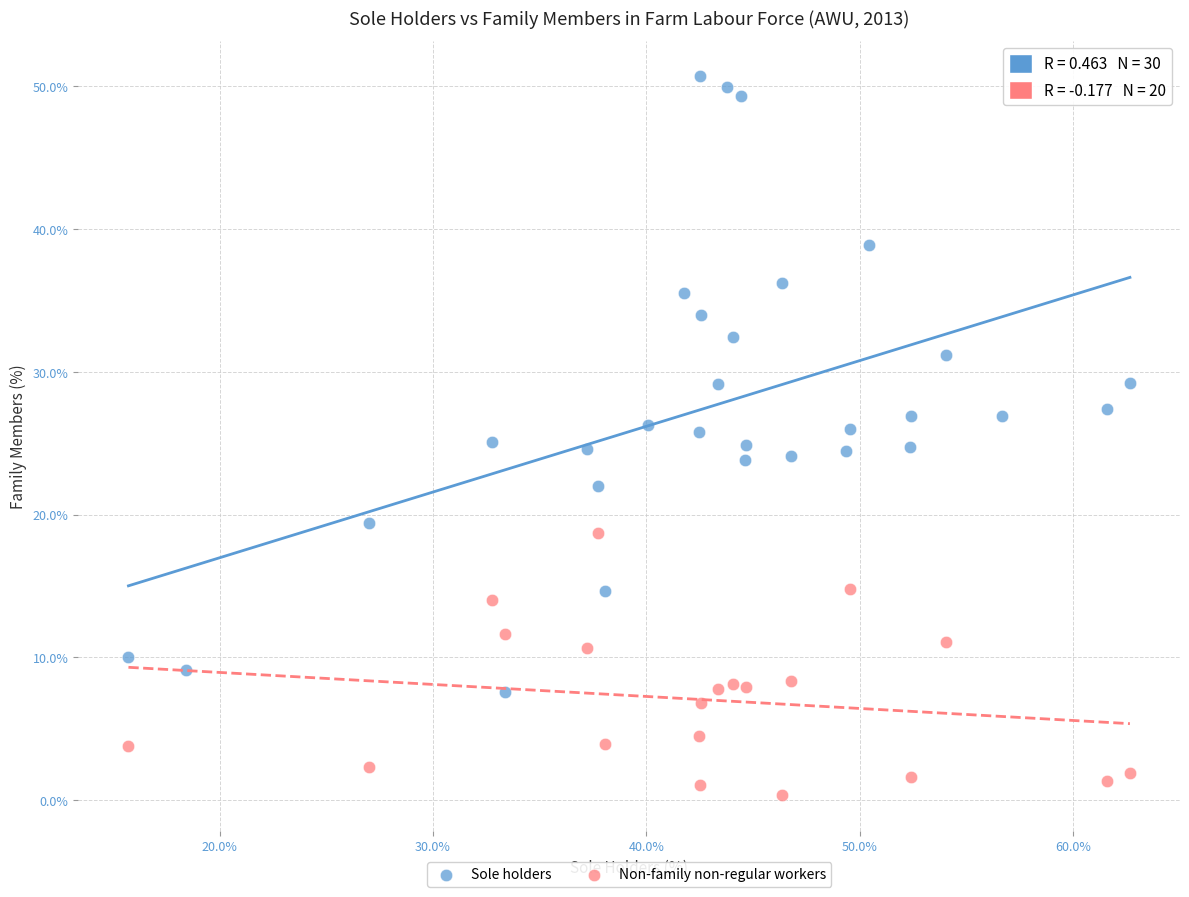

Which series contains the lowest Y value?

Non-family non-regular workers